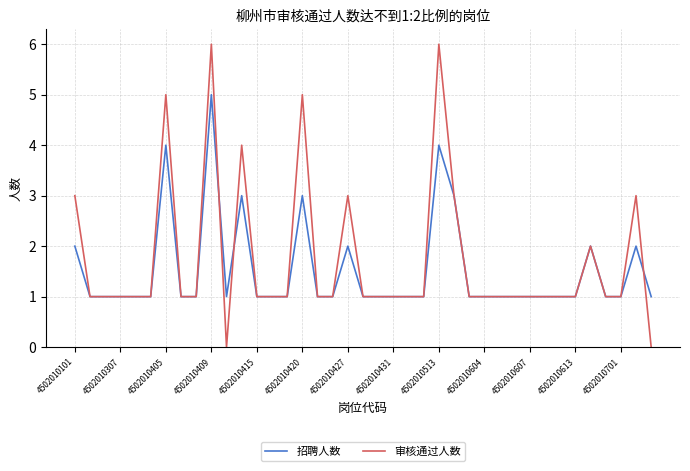

Which series has the largest range (max minus min)?

审核通过人数